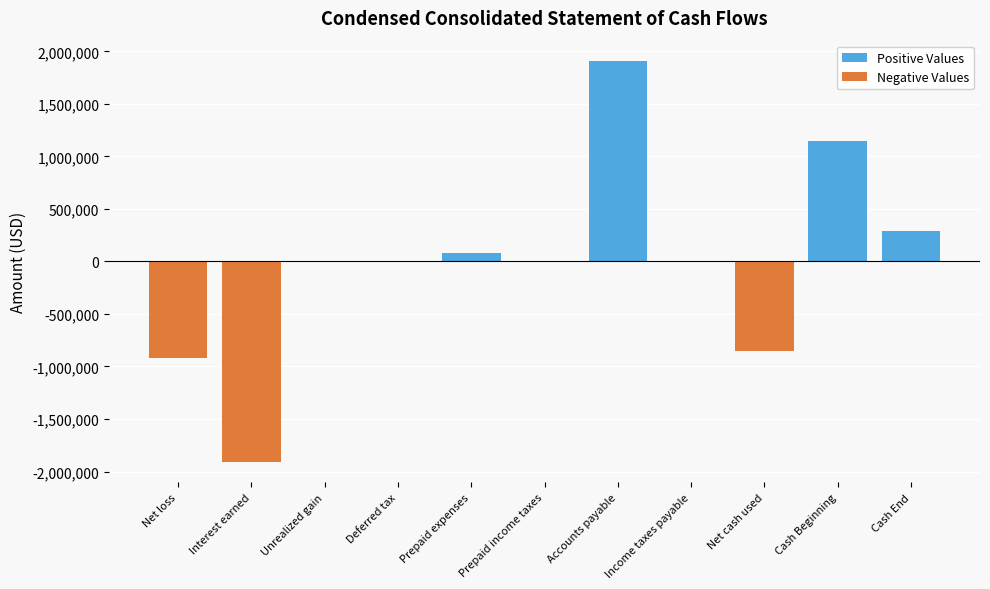

At Prepaid expenses, list the series in order from smallest to largest.

Negative Values, Positive Values